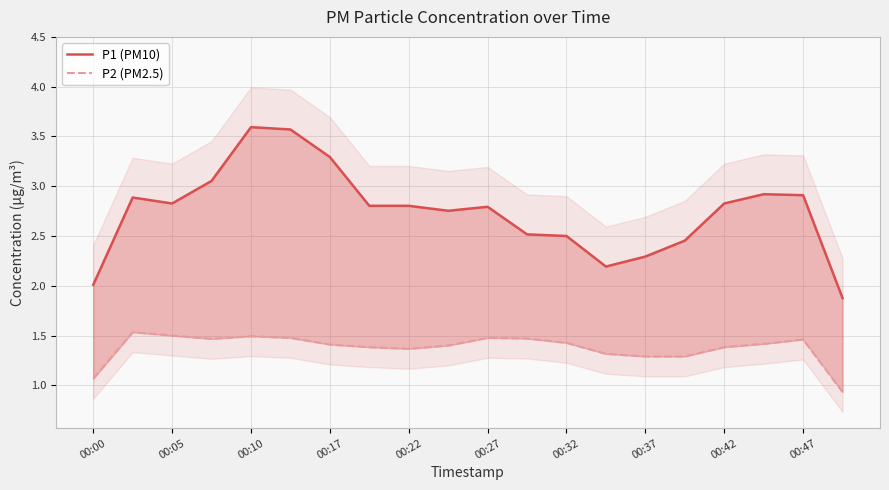

Reading right to left, transcribe all the data shown in this chart.

P1 (PM10): 1.9	2.9	2.9	2.8	2.5	2.3	2.2	2.5	2.5	2.8	2.8	2.8	2.8	3.3	3.6	3.6	3.1	2.8	2.9	2.0
P2 (PM2.5): 0.9	1.5	1.4	1.4	1.3	1.3	1.3	1.4	1.5	1.5	1.4	1.4	1.4	1.4	1.5	1.5	1.5	1.5	1.5	1.1